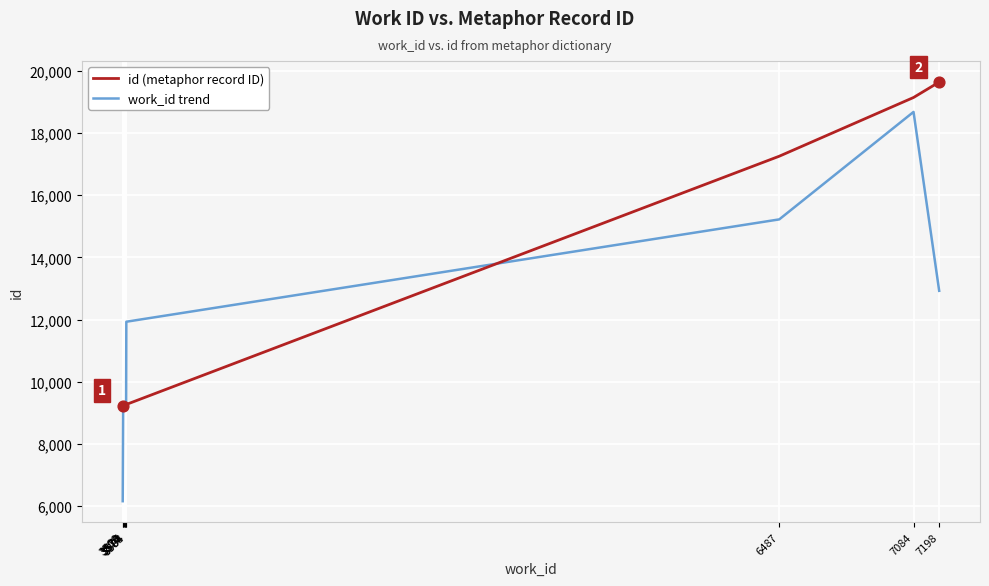

What are all the series names shown in the legend?

id (metaphor record ID), work_id trend